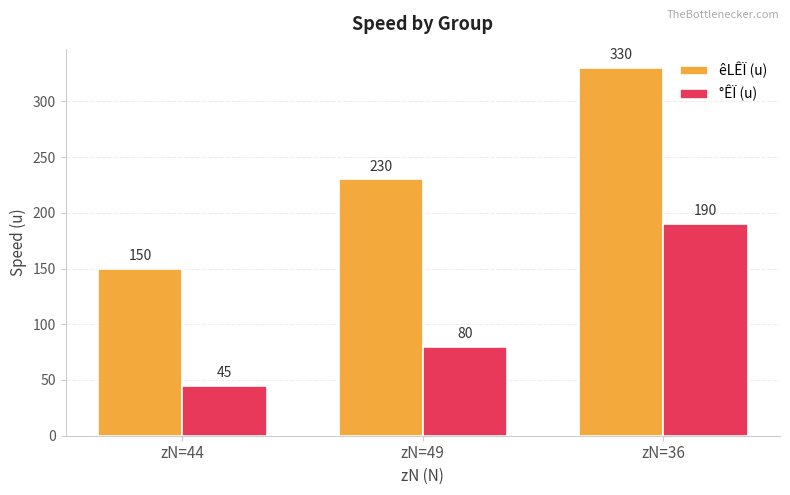

What are all the series names shown in the legend?

êLÊÏ (u), °ÊÏ (u)